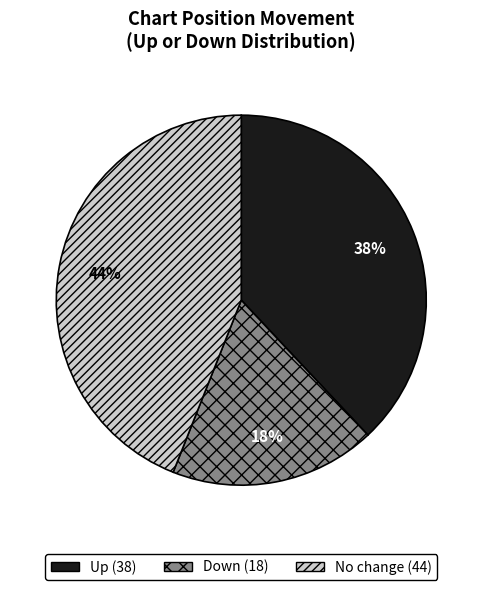

To the nearest percent, what is the average slice percentage?

33%